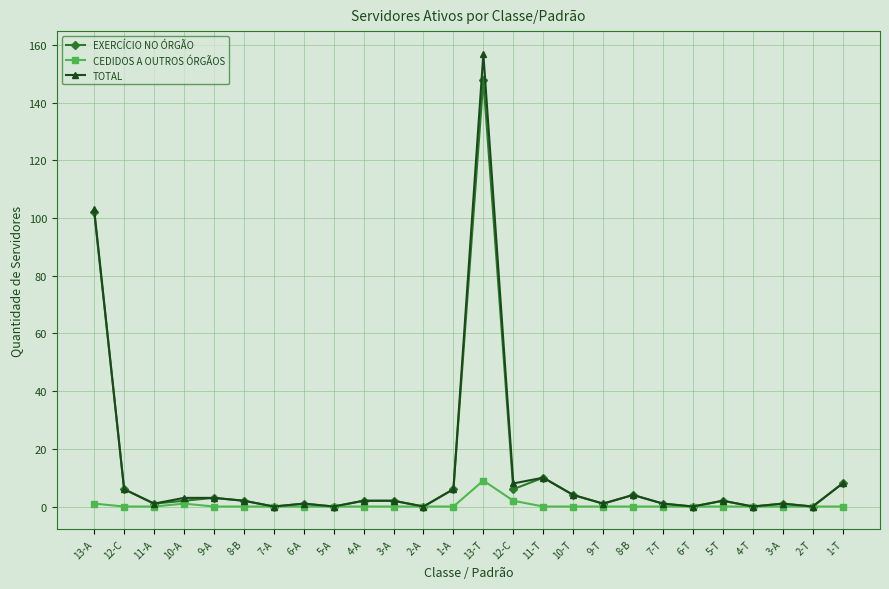

True or false: CEDIDOS A OUTROS ÓRGÃOS and TOTAL cross at least once.

False